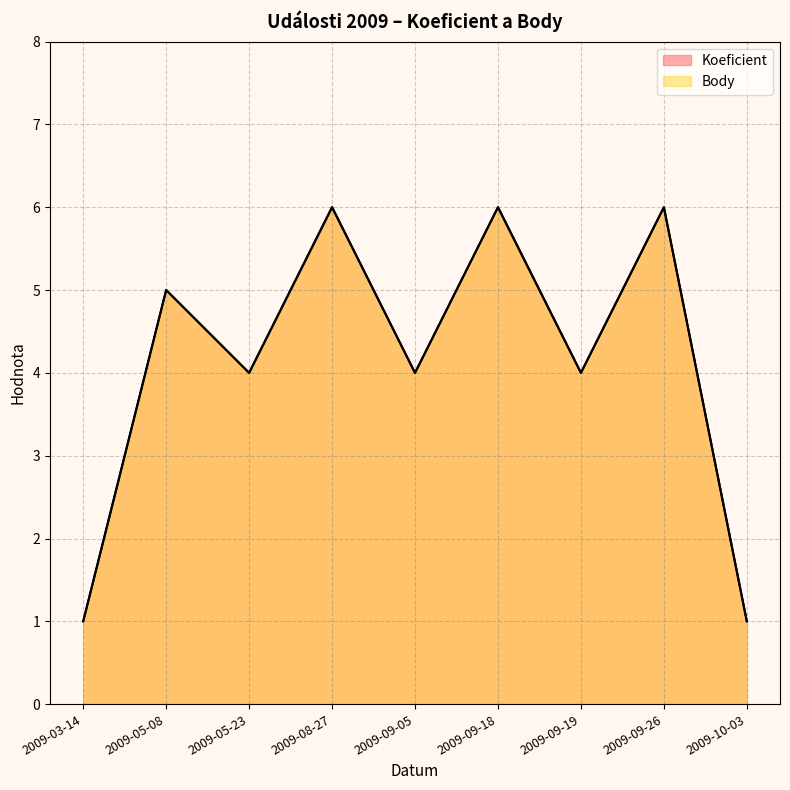

Count the Body values in the range 4 to 6.

7